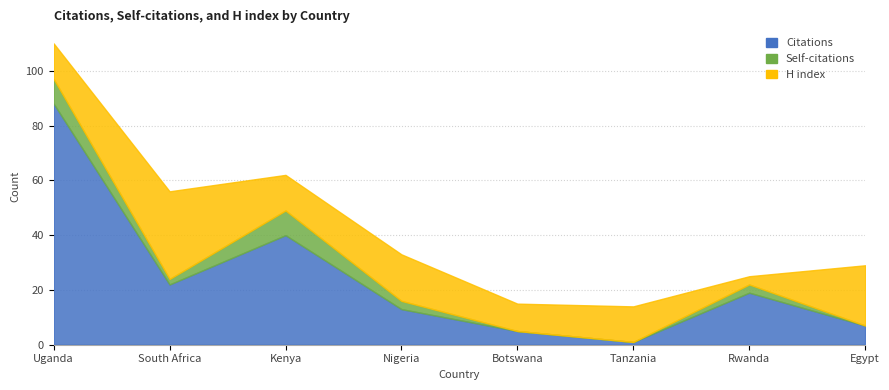

What is the total value across all series at Egypt?

29